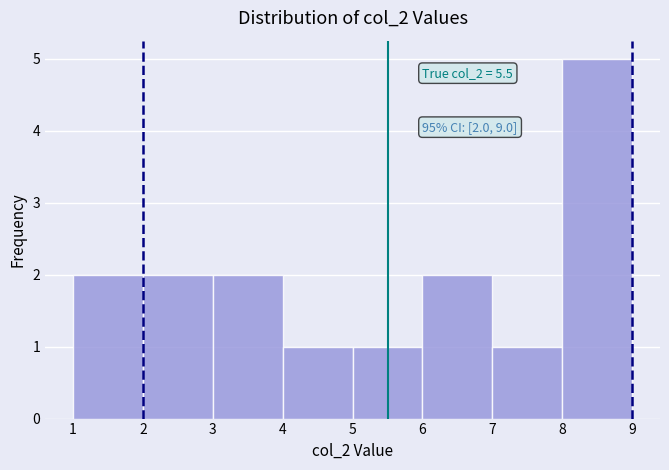

Over which range of the x-axis is the bar tallest?

8 to 9